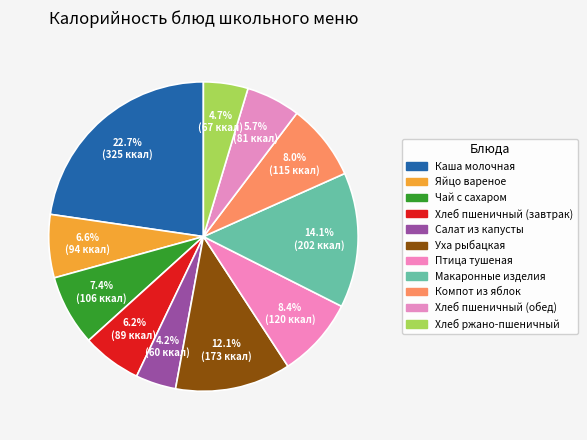

What is the ratio of the value at Птица тушеная to the value at Салат из капусты?

2.0